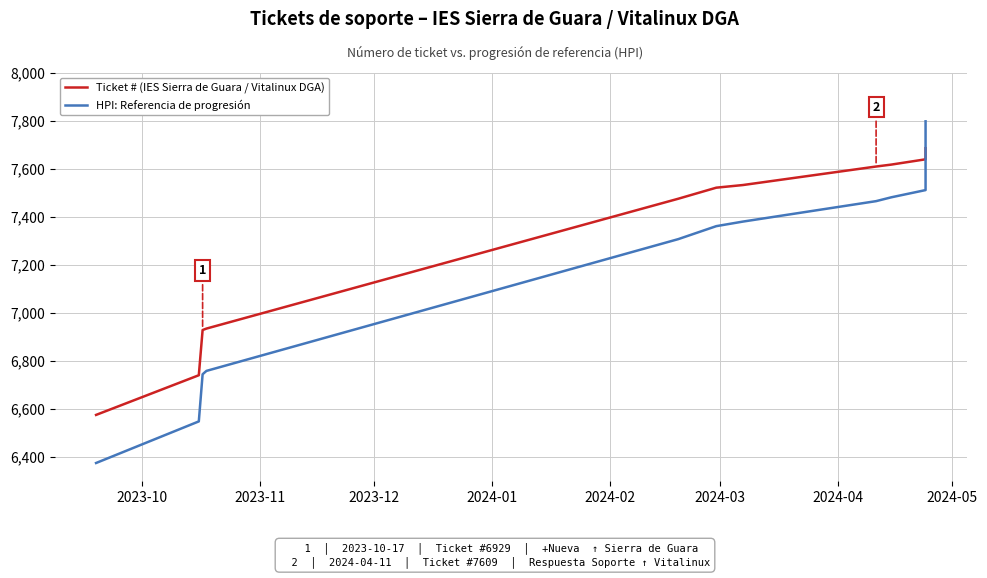

True or false: Ticket # (IES Sierra de Guara / Vitalinux DGA) has more than 1 interior local peaks.

False